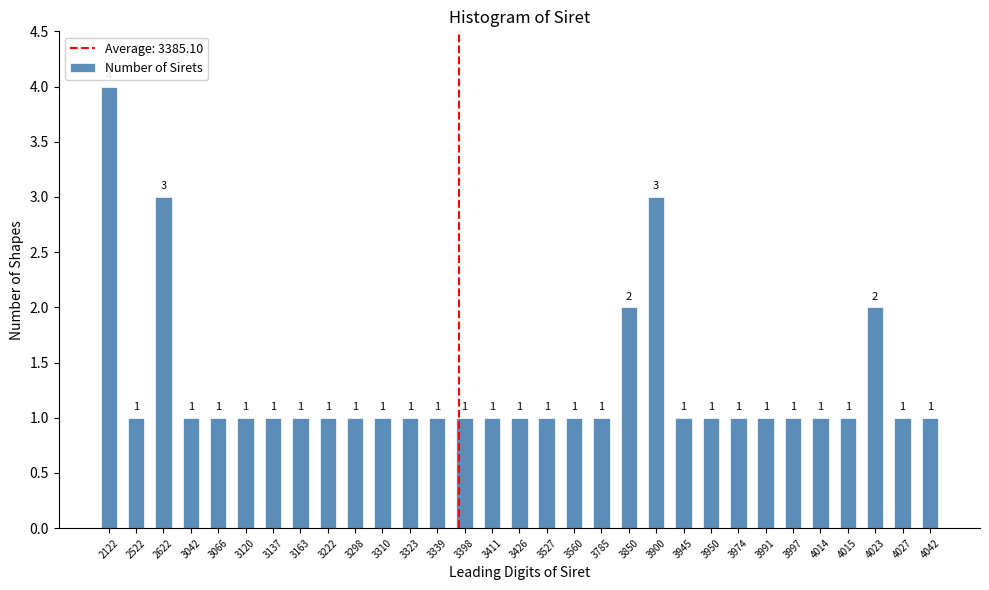

Reading left to right, list all the values displayed in this chart.

2122=4	2522=1	2622=3	3042=1	3066=1	3120=1	3137=1	3163=1	3222=1	3298=1	3310=1	3323=1	3339=1	3398=1	3411=1	3426=1	3527=1	3560=1	3785=1	3850=2	3900=3	3945=1	3950=1	3974=1	3991=1	3997=1	4014=1	4015=1	4023=2	4027=1	4042=1